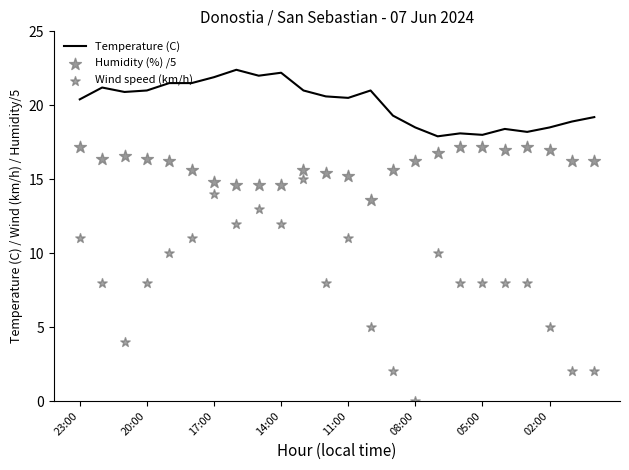

Where does the Temperature (C) series first go above 20?

23:00